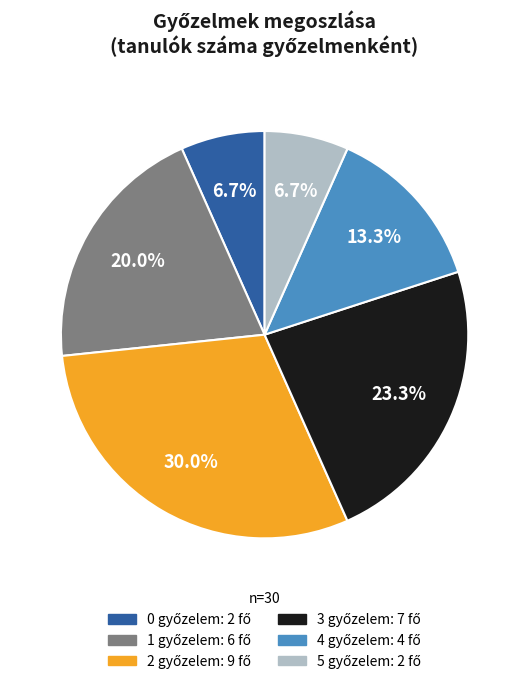

Is there a majority slice in this chart?

No